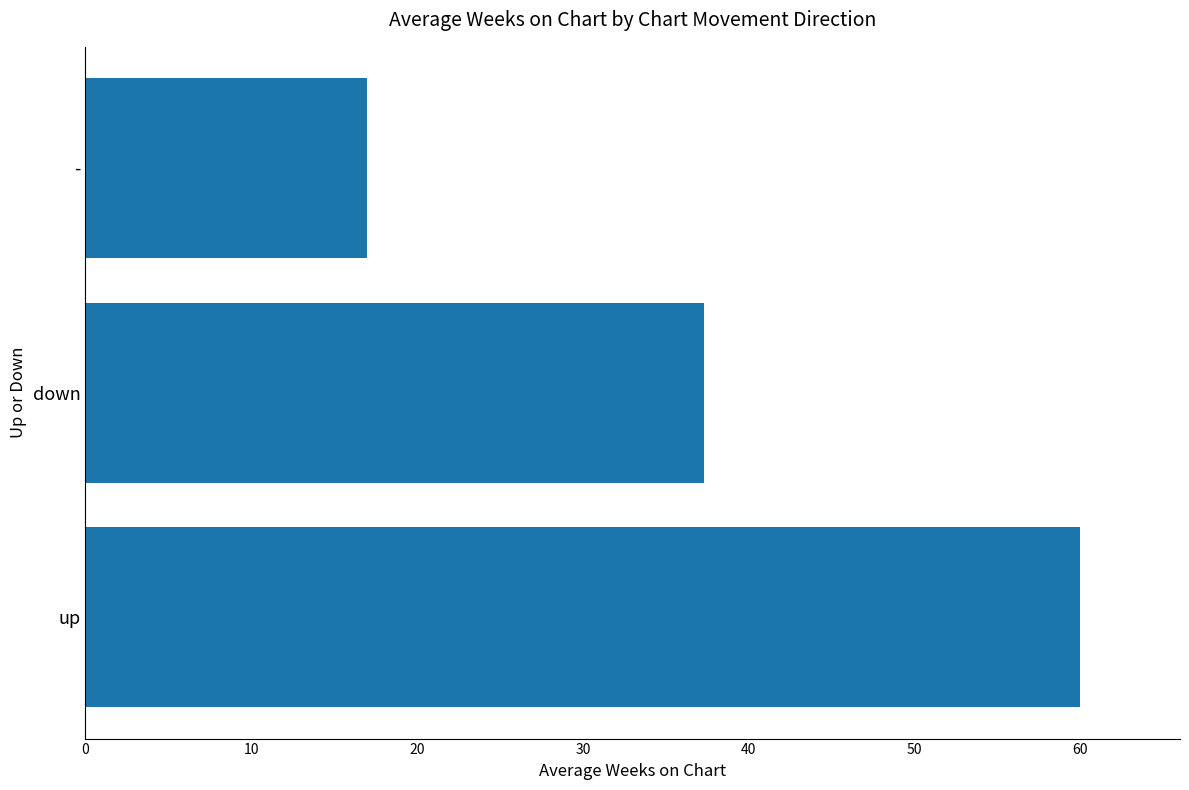

How many values exceed 37?

2